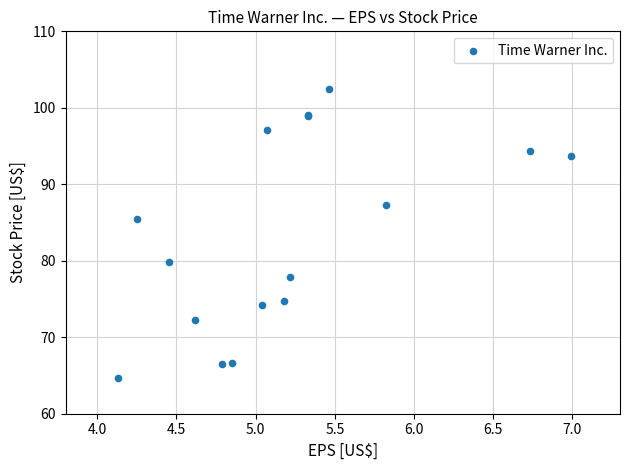

What Y value in the scatter plot is closest to 83?

85.5